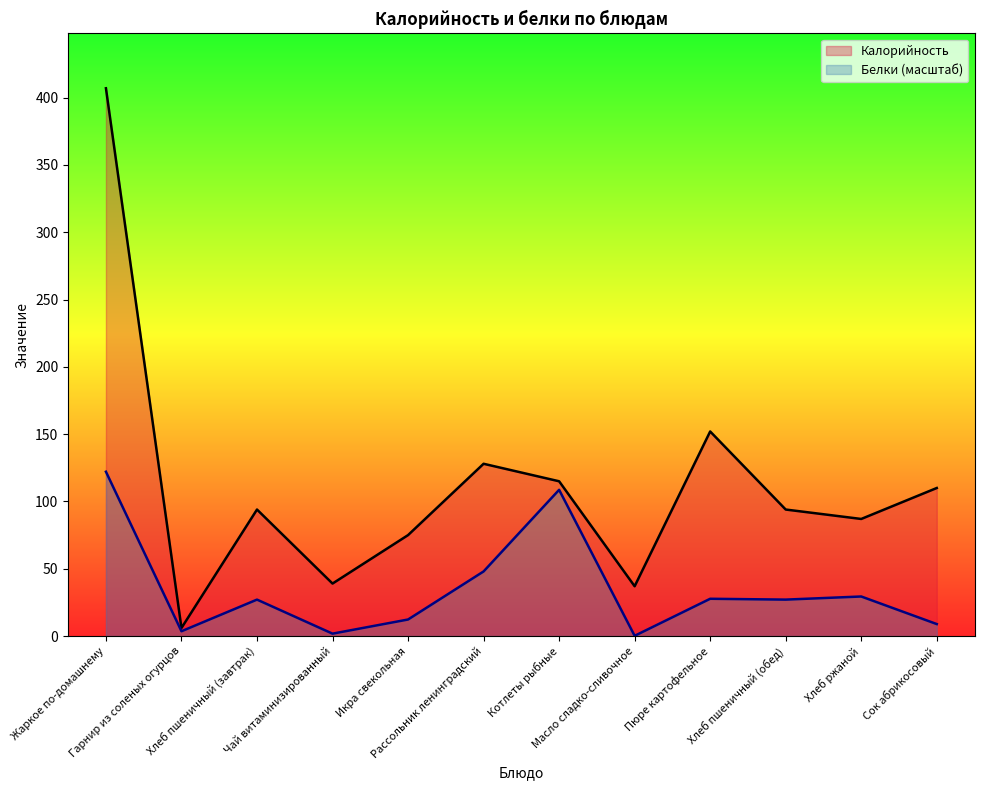

Which has a higher value, Хлеб пшеничный (обед) or Икра свекольная?

Хлеб пшеничный (обед)